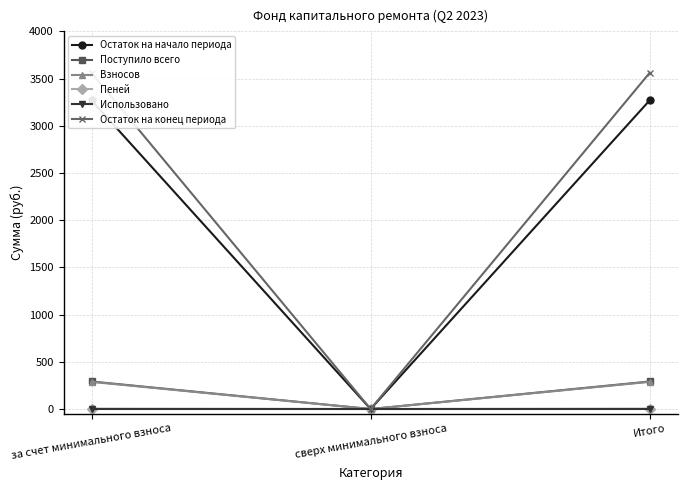

How many values in the Остаток на начало периода series are below 3269?

1